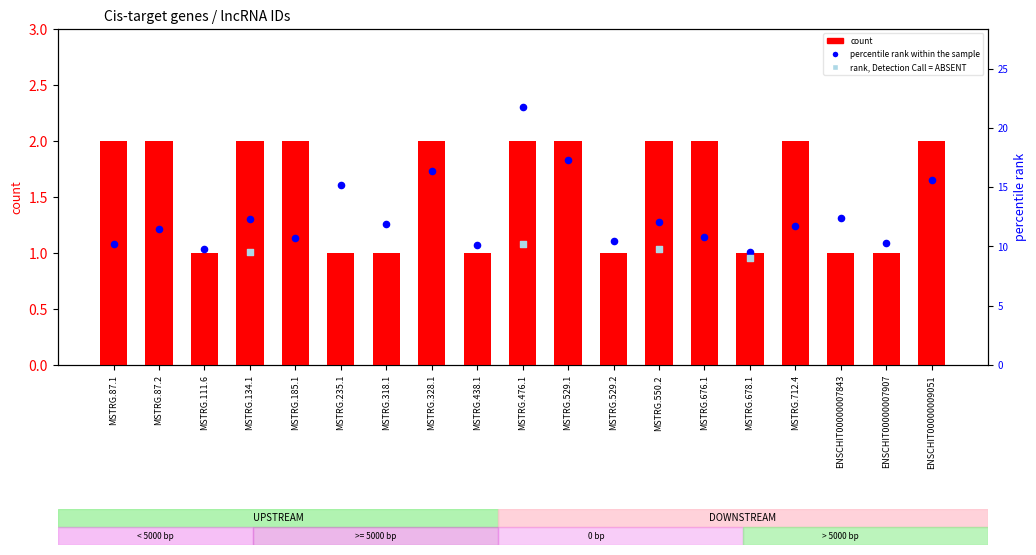

At which category is the sum across all series the highest?

MSTRG.476.1